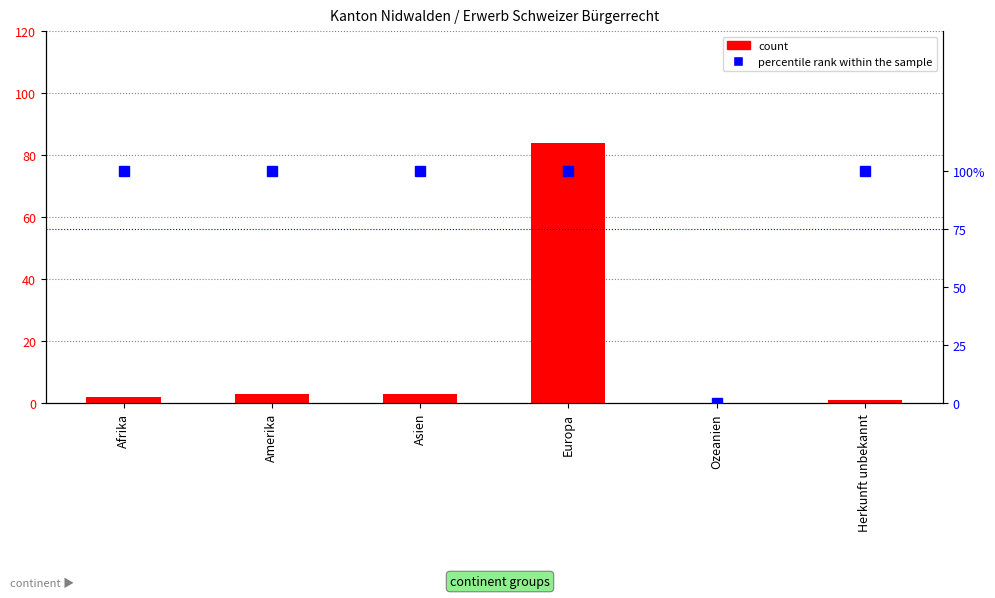

What is the value of the percentile rank within the sample bar at the 1st from the left?

100